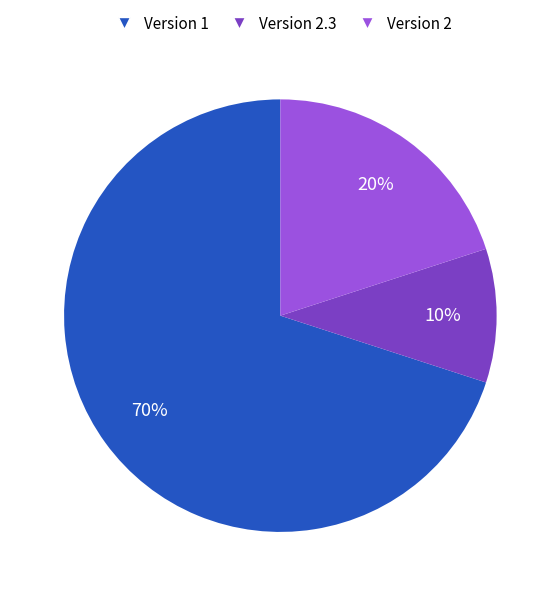

Count the number of slices in the pie.

3